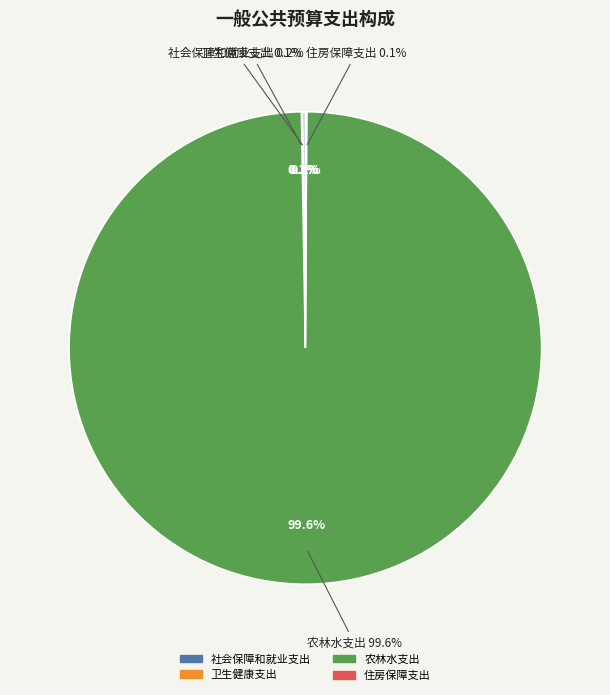

What is the majority slice?

农林水支出